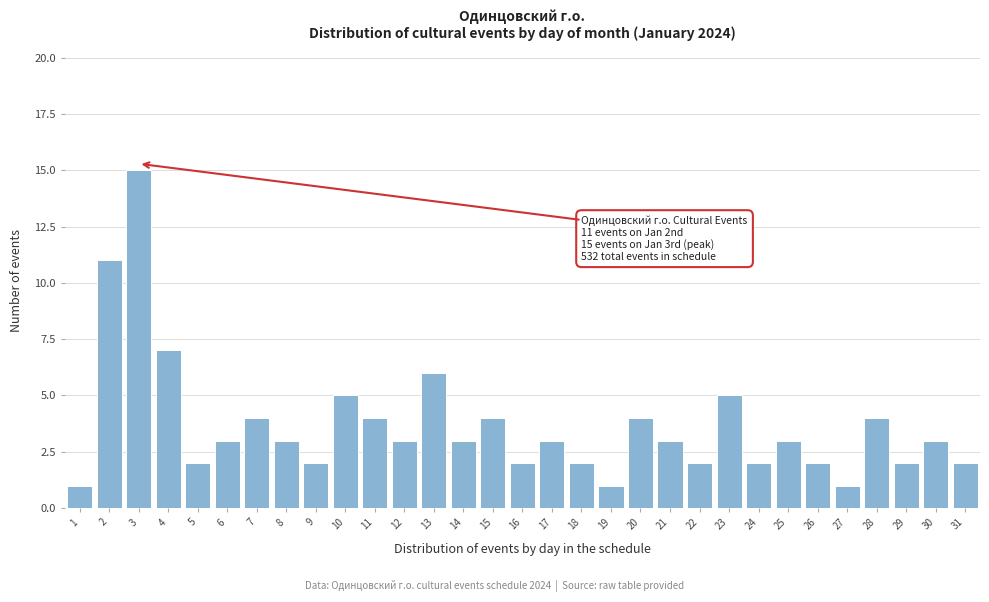

What is the greatest value displayed?

15